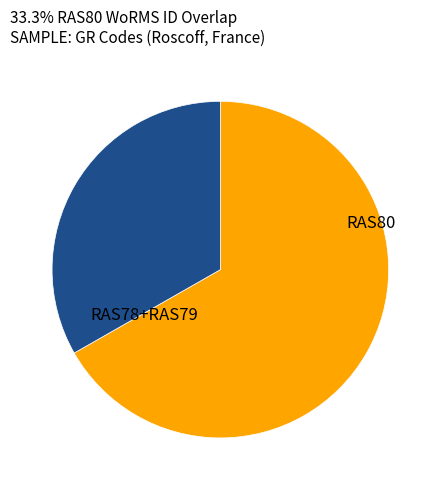

How many segments does this pie chart have?

2